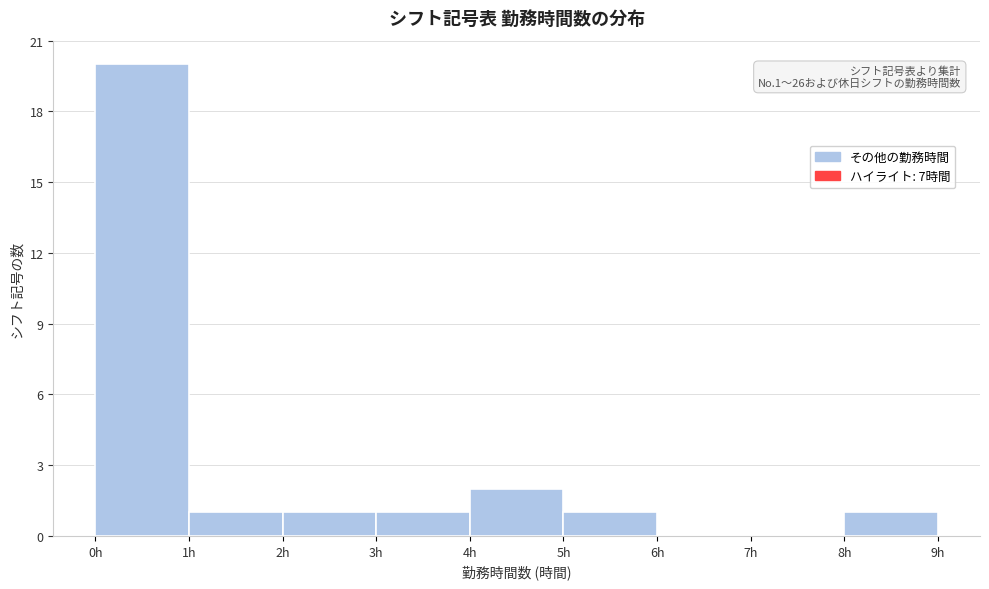

Over which range of the x-axis is the bar tallest?

0 to 1